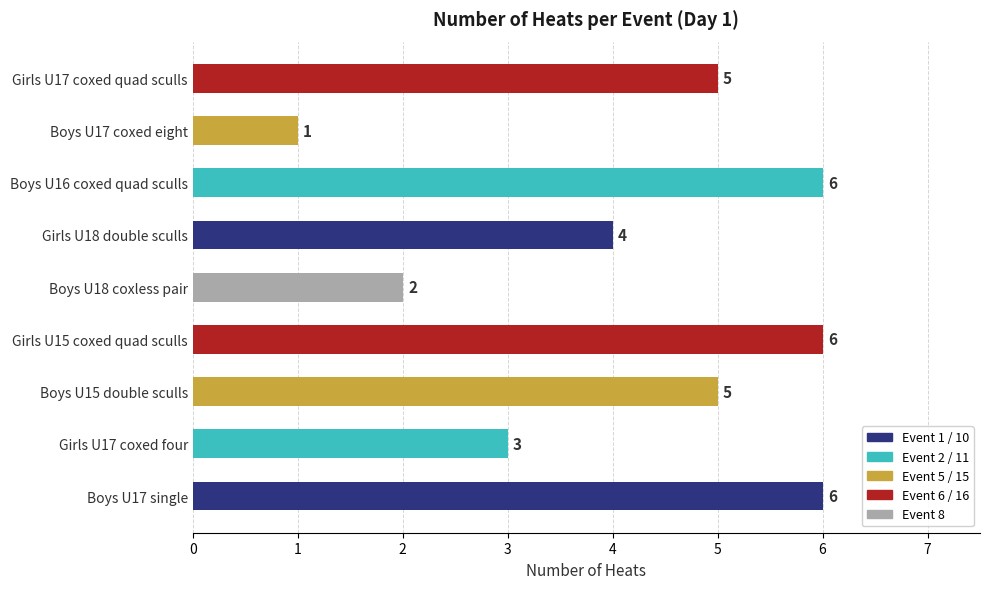

What is the difference between the values at Boys U18 coxless pair and Girls U17 coxed quad sculls?

3